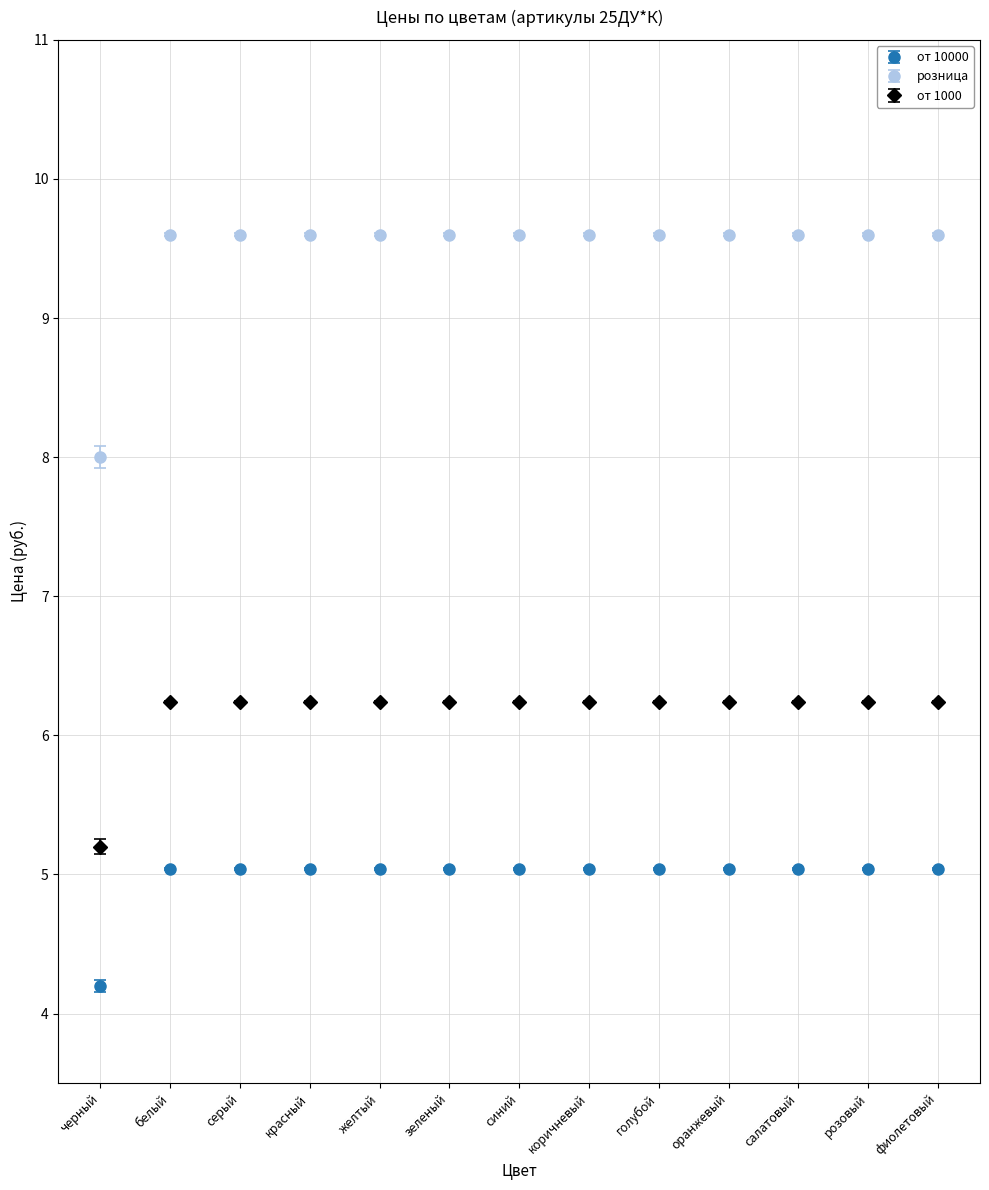

What are all the series names shown in the legend?

от 10000, розница, от 1000